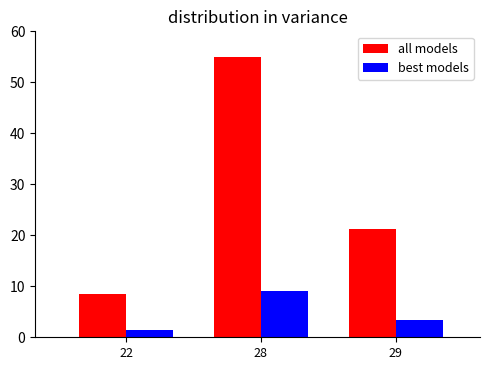

What is the difference between the best models values at 29 and 22?

2.1